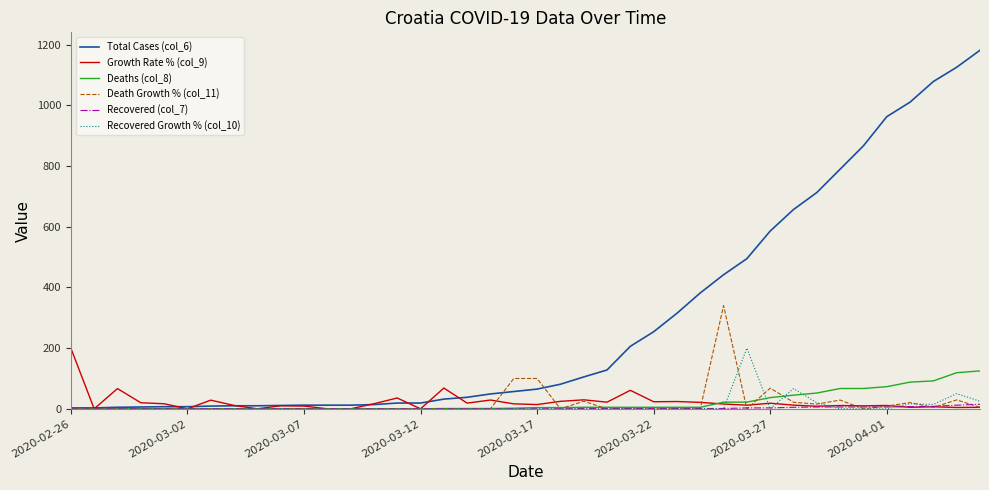

What is the maximum value shown in the chart?

1182.0